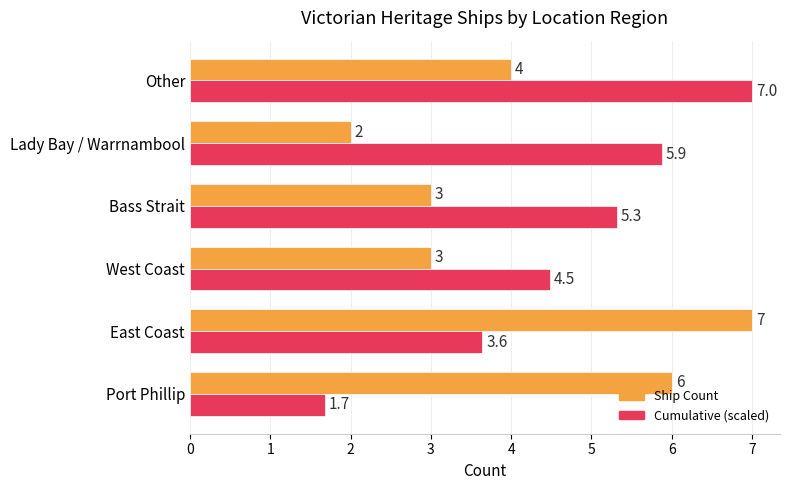

Between Port Phillip and Bass Strait, which series saw the biggest shift?

Cumulative (scaled)